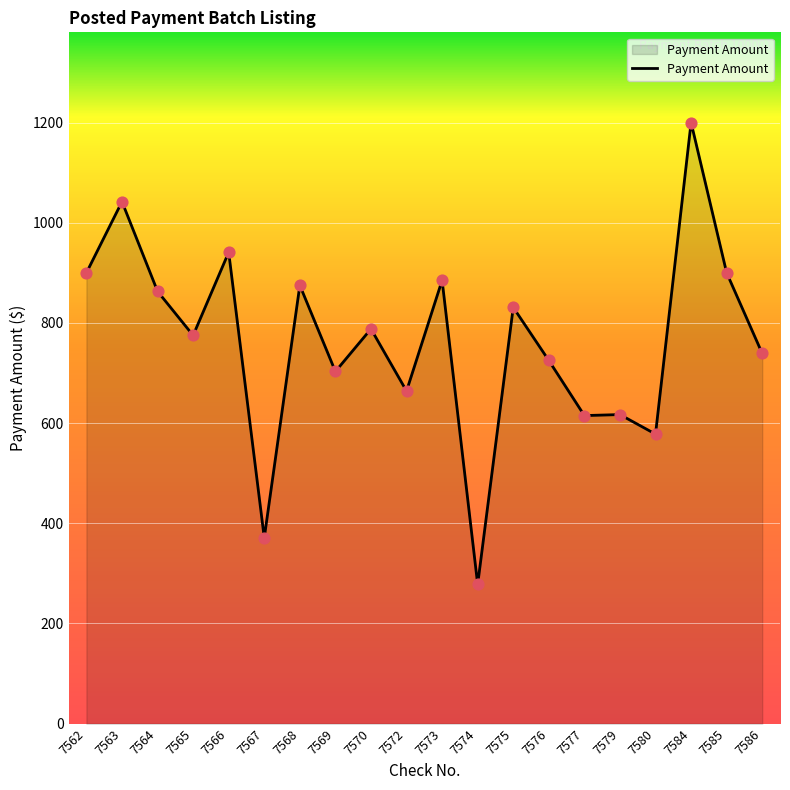

What is the ratio of the value at 7572 to the value at 7568?

0.8